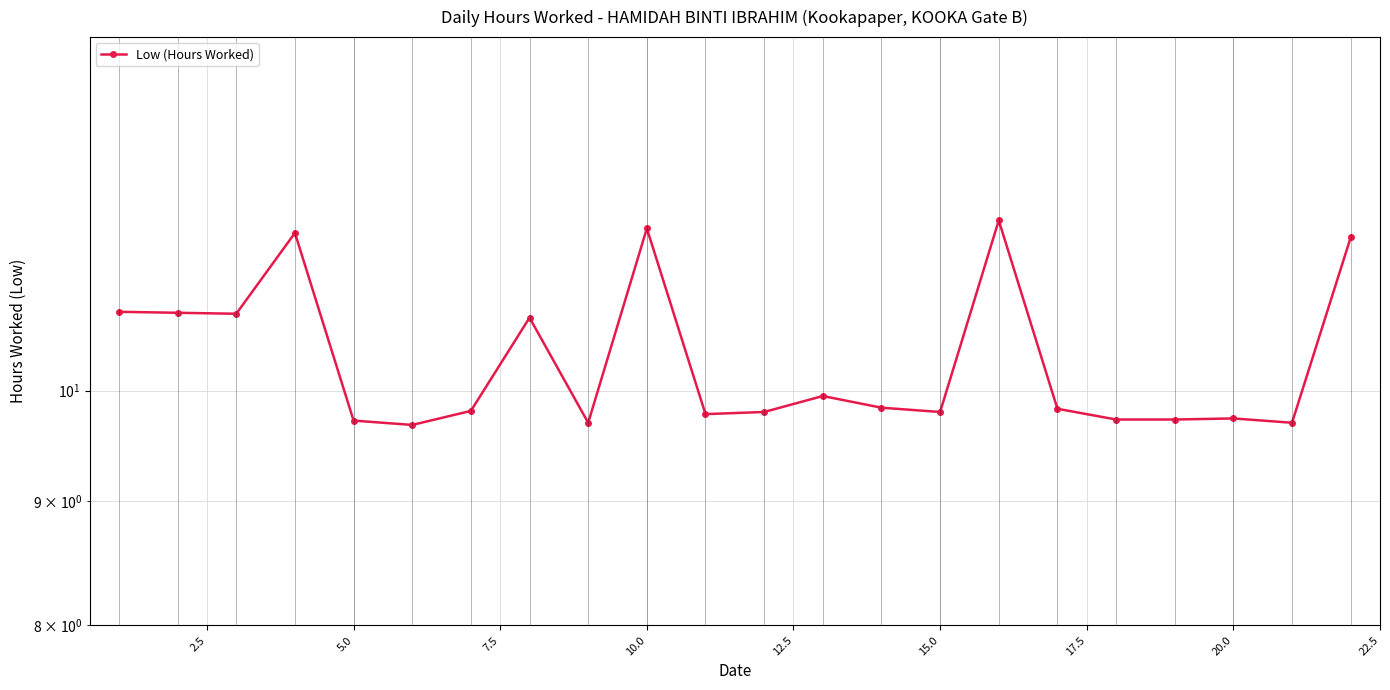

What is the difference between the maximum and minimum values?

2.1